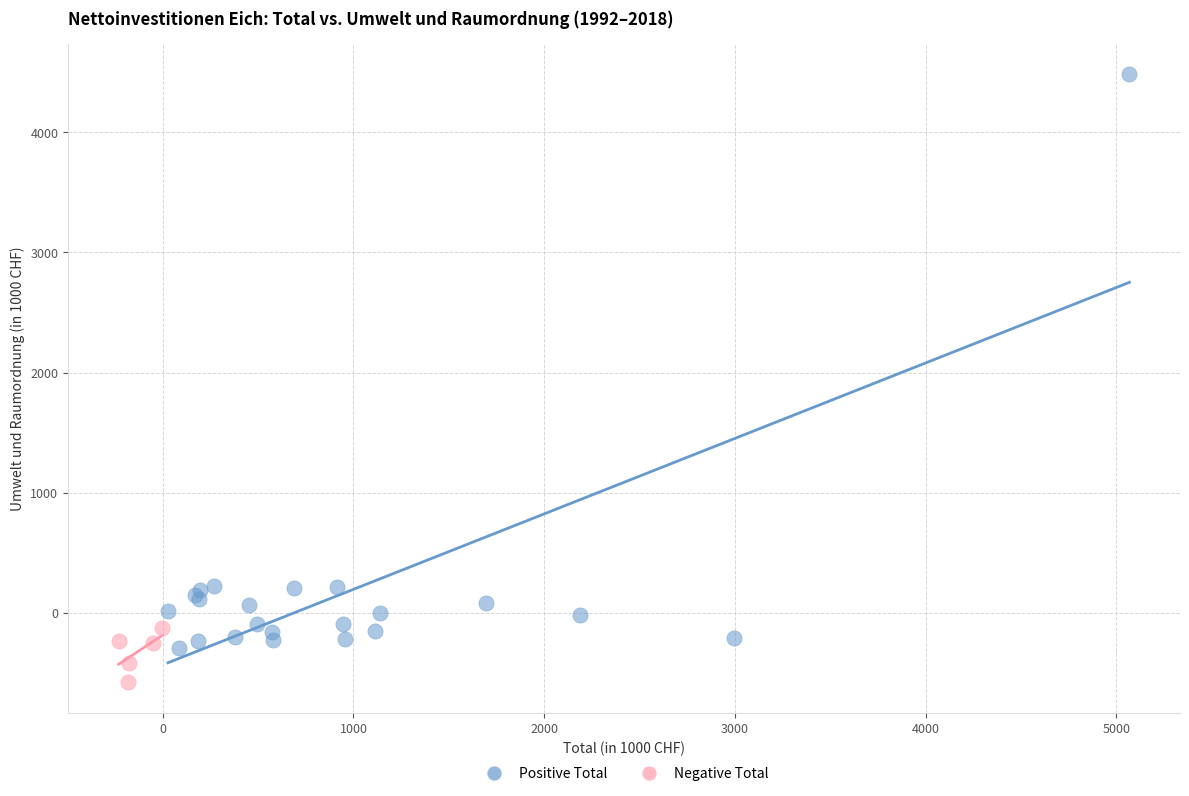

Which series contains the lowest Y value?

Negative Total